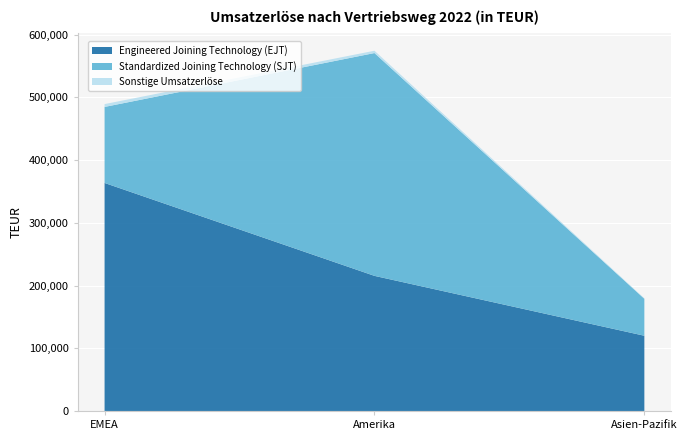

Reading left to right, extract all data points from this chart.

Engineered Joining Technology (EJT): EMEA=363480	Amerika=215370	Asien-Pazifik=119907
Standardized Joining Technology (SJT): EMEA=121165	Amerika=355181	Asien-Pazifik=58923
Sonstige Umsatzerlöse: EMEA=4547	Amerika=3691	Asien-Pazifik=750